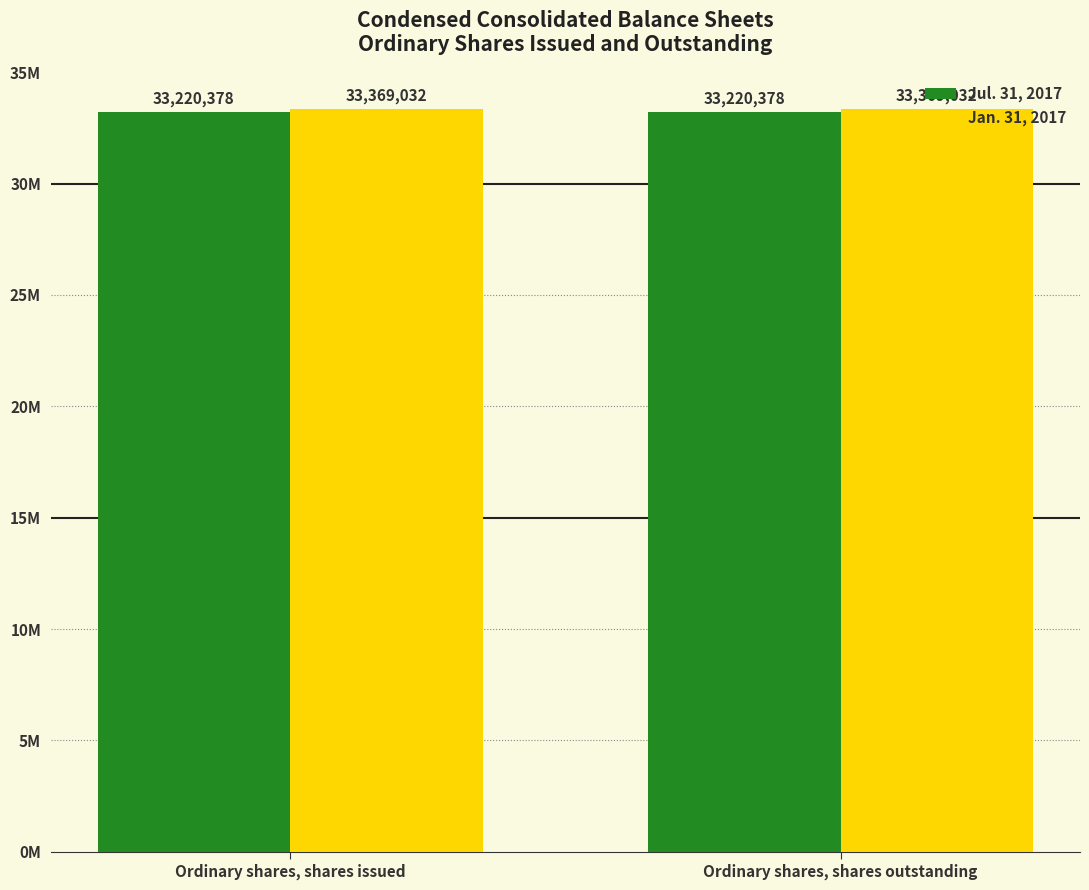

What are all the series names shown in the legend?

Jul. 31, 2017, Jan. 31, 2017